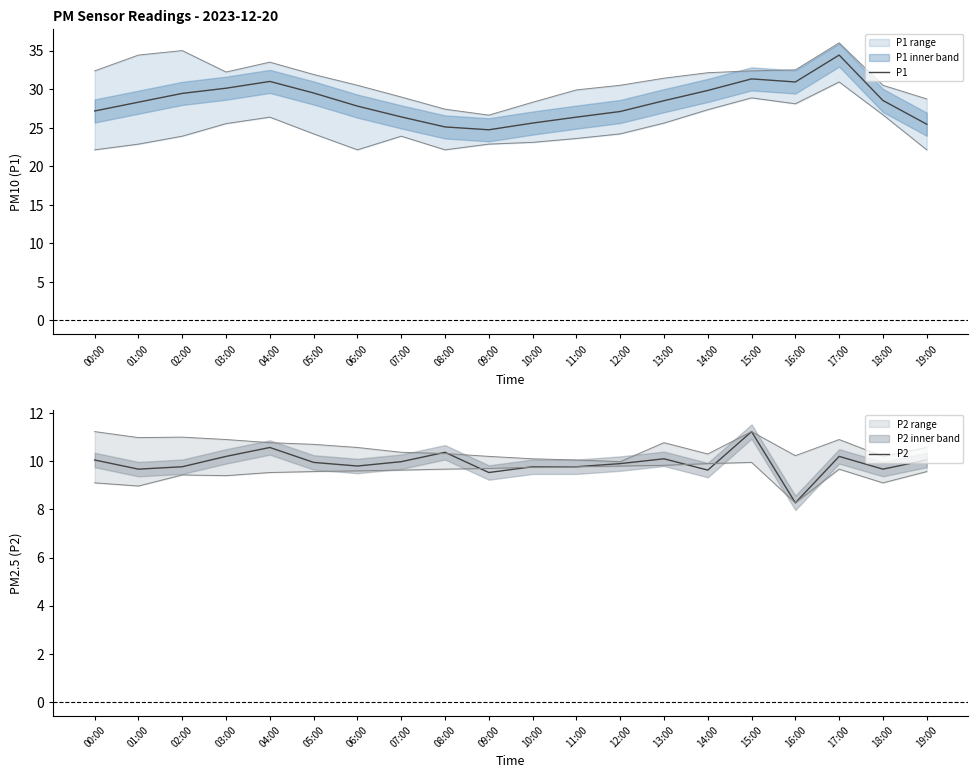

What is the maximum value for P1?

34.4